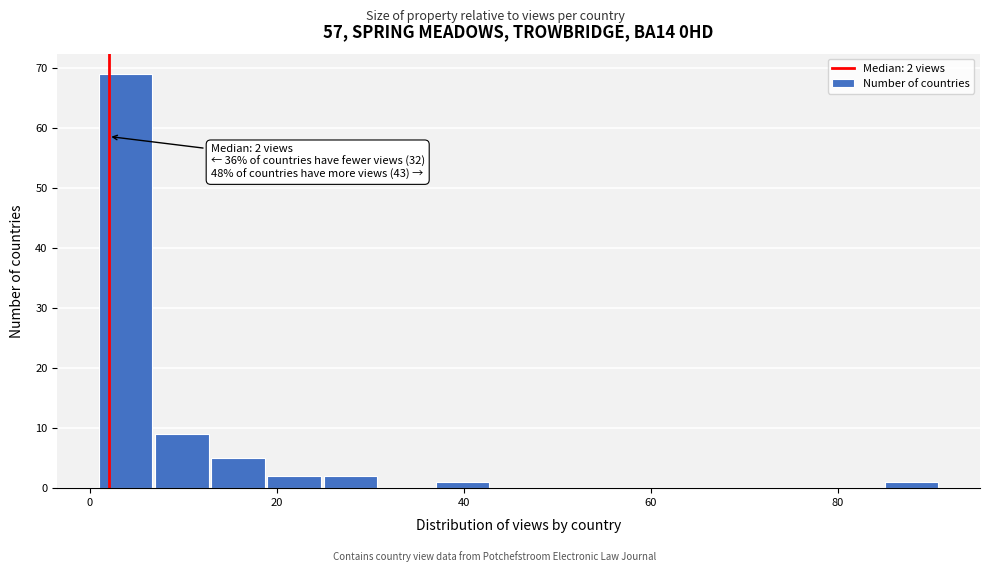

Around what value on the x-axis is the tallest bar? Give the approximate position of its centre, as read against the axis.

4